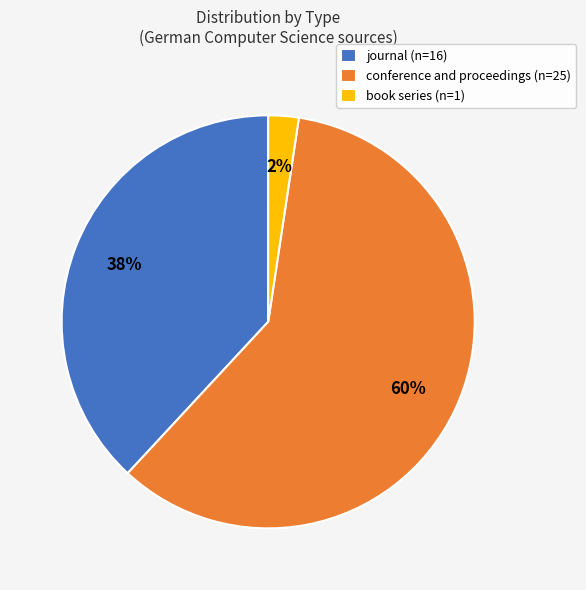

Which slice is the smallest?

book series